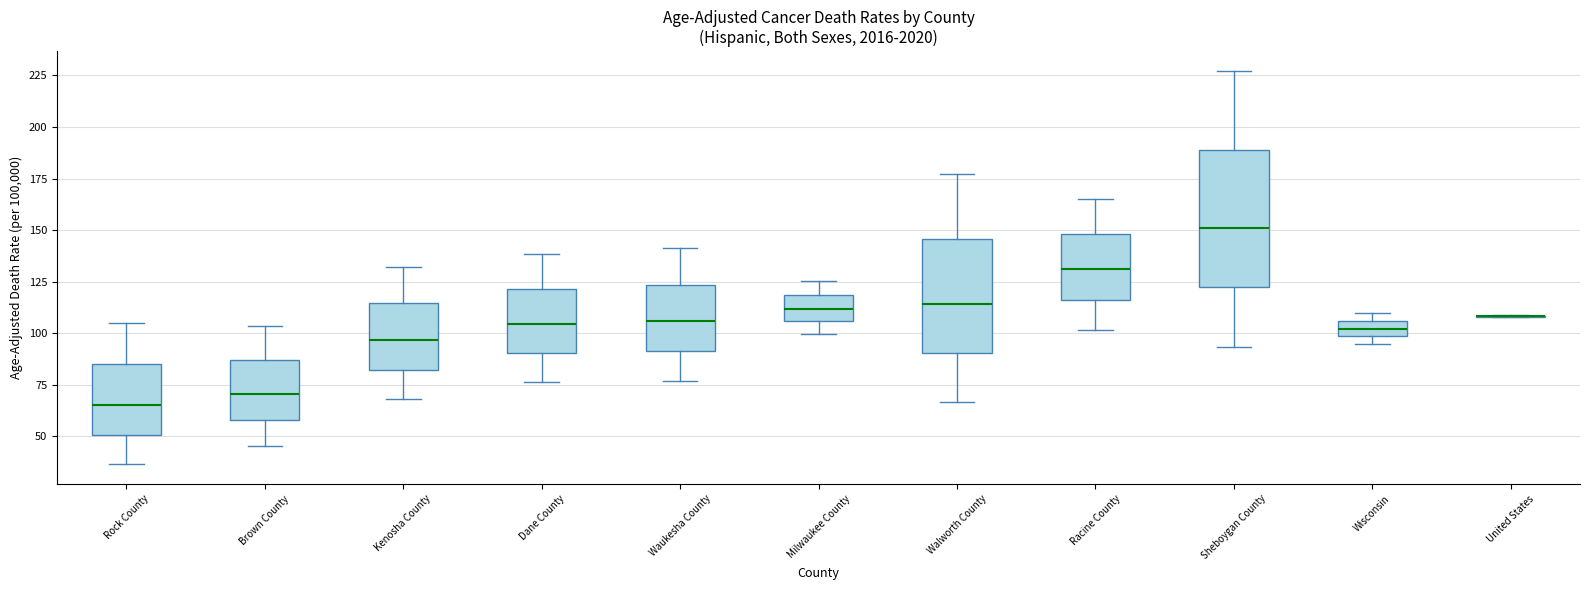

Reading left to right, read every box against the y-axis: the position of its median line, the range the box covers, and the ends of its whiskers. The values are not printed on the chart, so give them approximately, as read against the axis.

Rock County: median 65, box 50 to 85, whiskers 35 to 105
Brown County: median 70, box 60 to 85, whiskers 45 to 105
Kenosha County: median 95, box 80 to 115, whiskers 70 to 130
Dane County: median 105, box 90 to 120, whiskers 75 to 140
Waukesha County: median 105, box 90 to 125, whiskers 75 to 140
Milwaukee County: median 110, box 105 to 120, whiskers 100 to 125
Walworth County: median 115, box 90 to 145, whiskers 65 to 175
Racine County: median 130, box 115 to 150, whiskers 100 to 165
Sheboygan County: median 150, box 120 to 190, whiskers 95 to 225
Wisconsin: median 100 (inside the box), box 100 to 105, whiskers 95 to 110
United States: box collapsed to a line at 110, whiskers 110 to 110